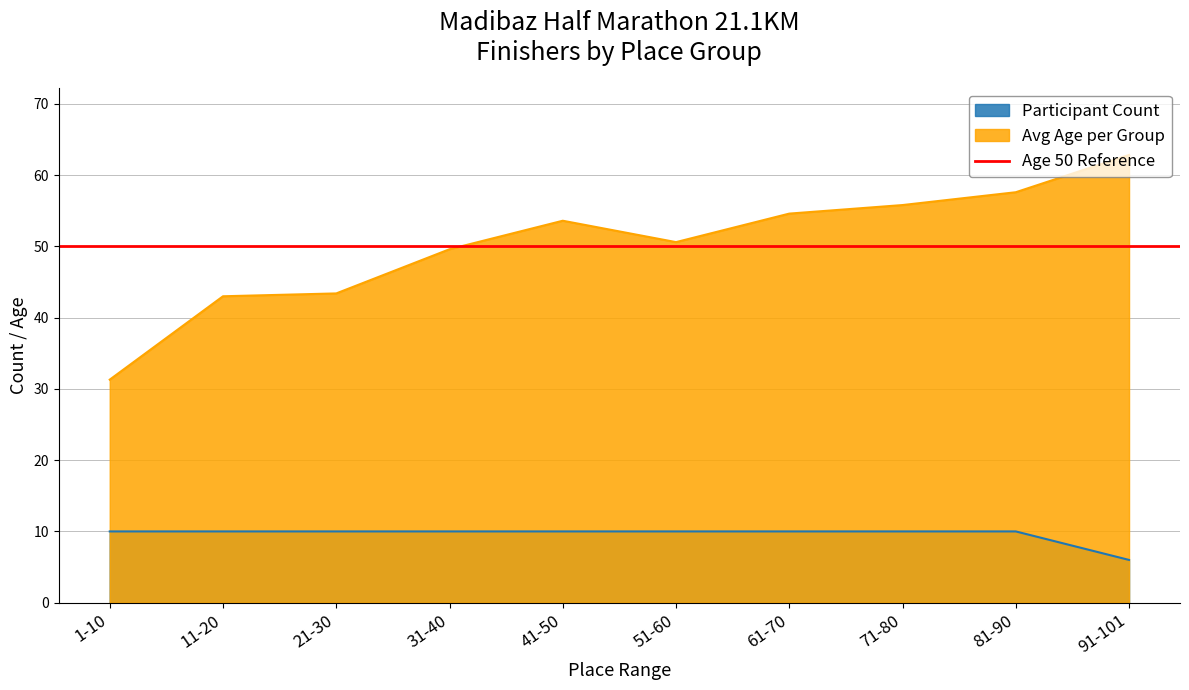

Rank the categories by value from lowest to highest.

91-101, 1-10, 11-20, 21-30, 31-40, 41-50, 51-60, 61-70, 71-80, 81-90